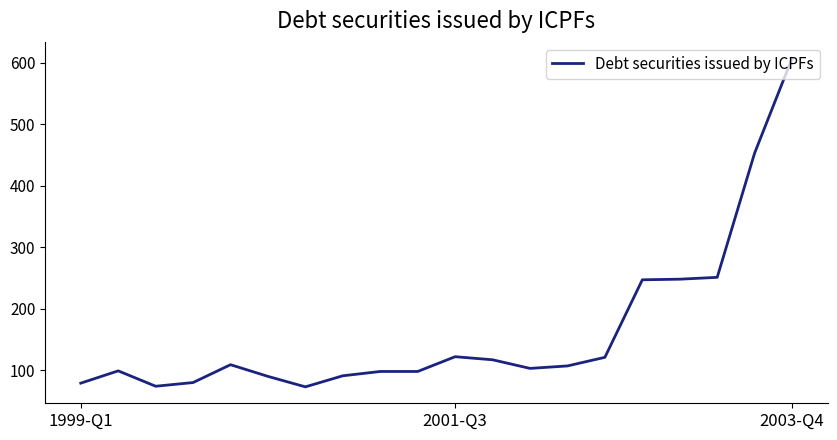

What is the smallest value displayed?

73